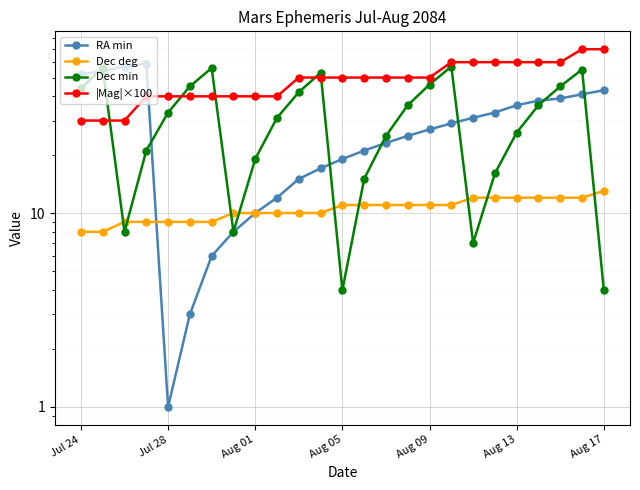

Is the value of Dec min at 19 greater than the value of Dec deg at 18?

Yes